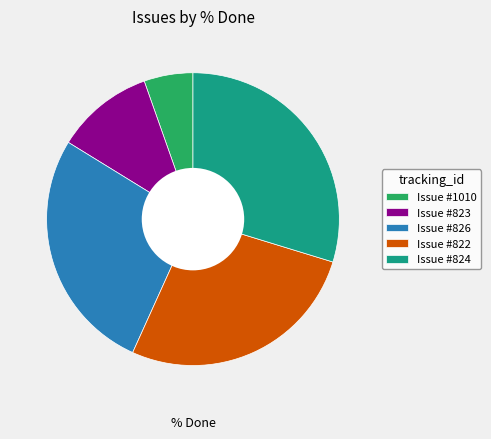

How many segments does this pie chart have?

5